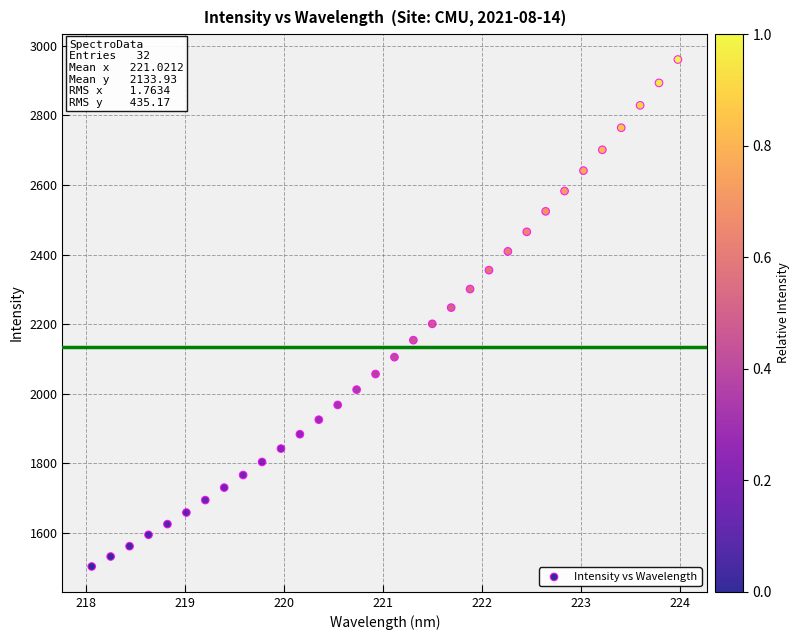

What is the range of Y values (max minus min)?

1457.5